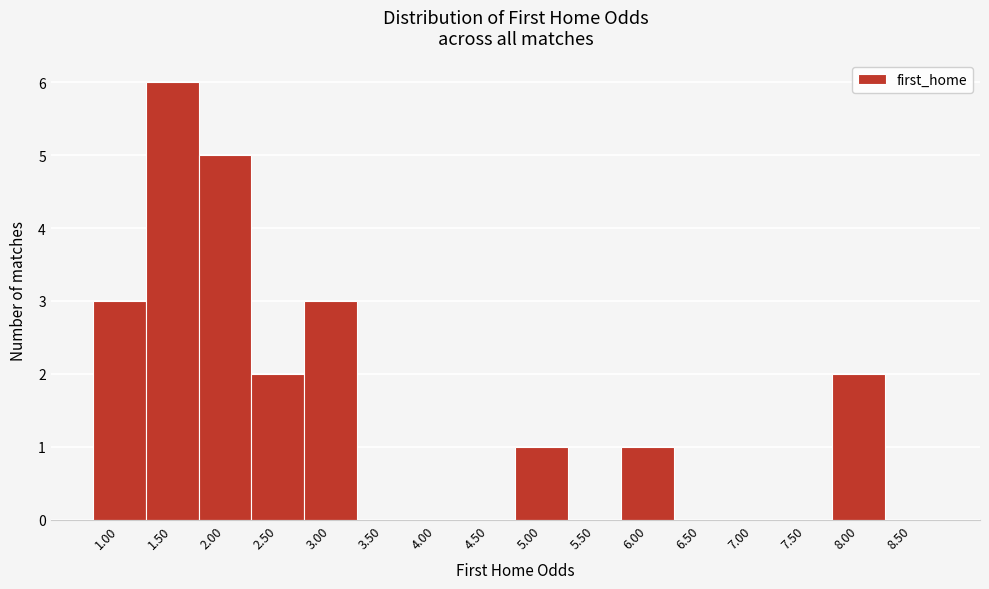

Reading right to left, transcribe all the data shown in this chart.

8.50=0	8.00=2	7.50=0	7.00=0	6.50=0	6.00=1	5.50=0	5.00=1	4.50=0	4.00=0	3.50=0	3.00=3	2.50=2	2.00=5	1.50=6	1.00=3